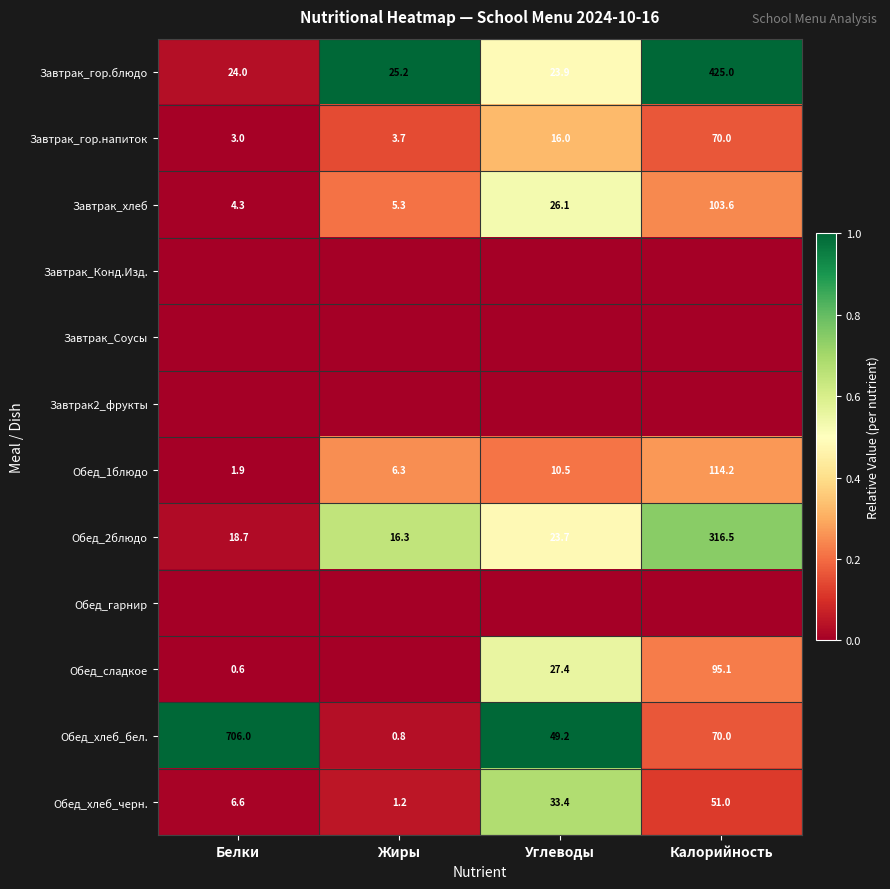

At which label does Завтрак_хлеб first exceed 26?

Углеводы